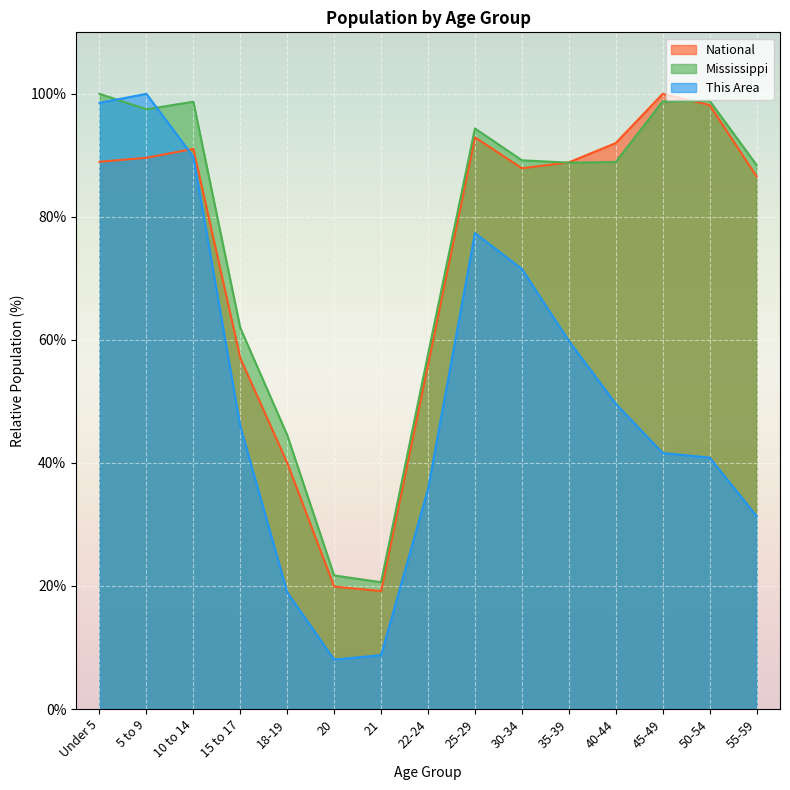

Which series has the largest total across all categories?

Mississippi